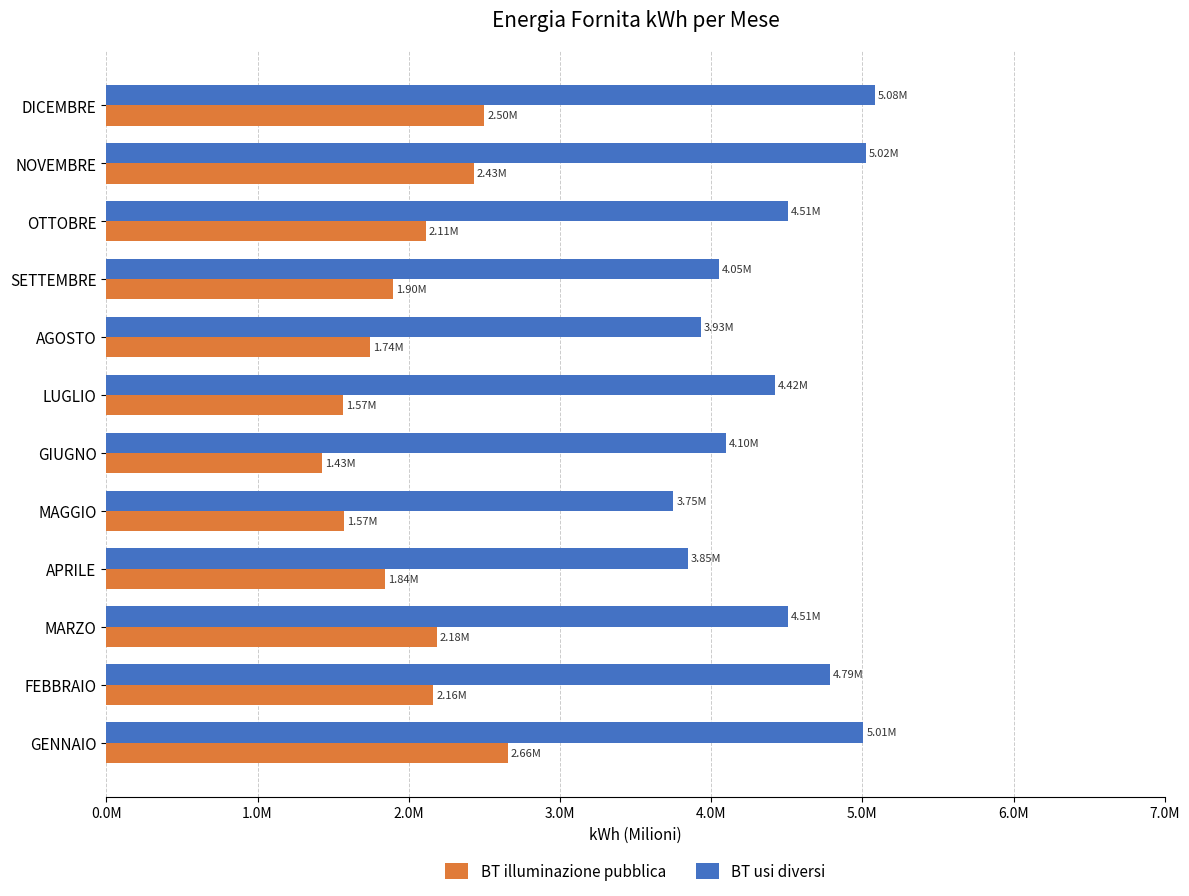

List the series in order of their overall mean, highest first.

BT usi diversi, BT illuminazione pubblica